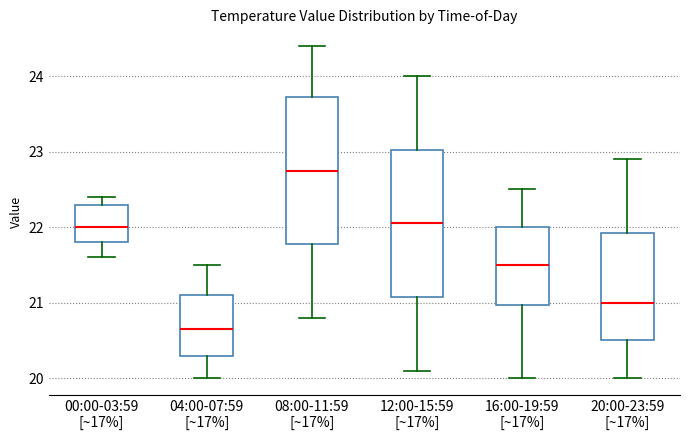

Reading left to right, read every box against the y-axis: the position of its median line, the range the box covers, and the ends of its whiskers. The values are not printed on the chart, so give them approximately, as read against the axis.

00:00-03:59 [~17%]: median 22.0, box 21.8 to 22.3, whiskers 21.6 to 22.4
04:00-07:59 [~17%]: median 20.7, box 20.3 to 21.1, whiskers 20.0 to 21.5
08:00-11:59 [~17%]: median 22.8, box 21.8 to 23.7, whiskers 20.8 to 24.4
12:00-15:59 [~17%]: median 22.1, box 21.1 to 23.0, whiskers 20.1 to 24.0
16:00-19:59 [~17%]: median 21.5, box 21.0 to 22.0, whiskers 20.0 to 22.5
20:00-23:59 [~17%]: median 21.0, box 20.5 to 21.9, whiskers 20.0 to 22.9